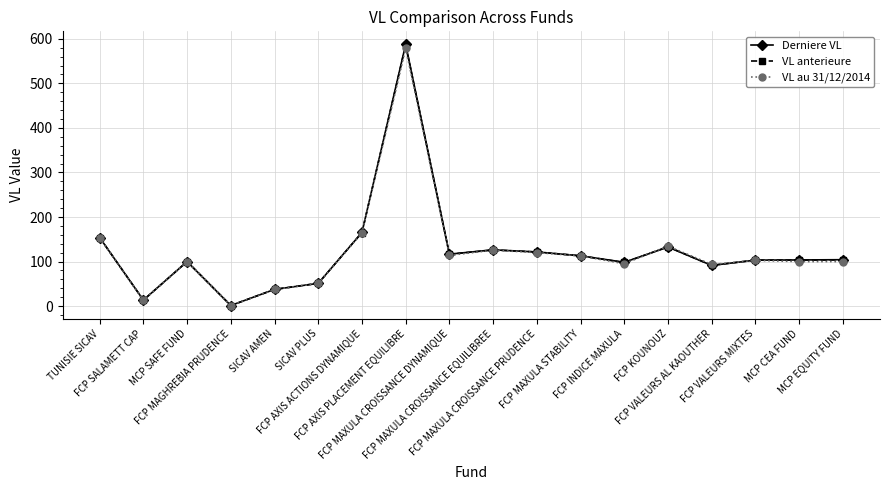

What value does the VL anterieure series have at MCP SAFE FUND?

100.0